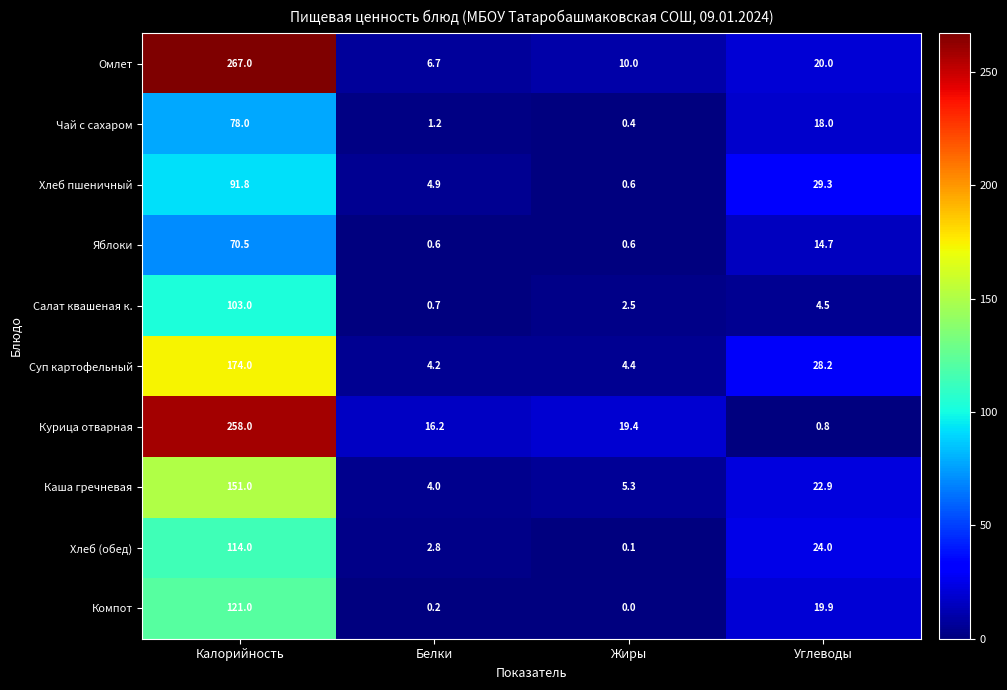

Which series has the largest total across all categories?

Омлет